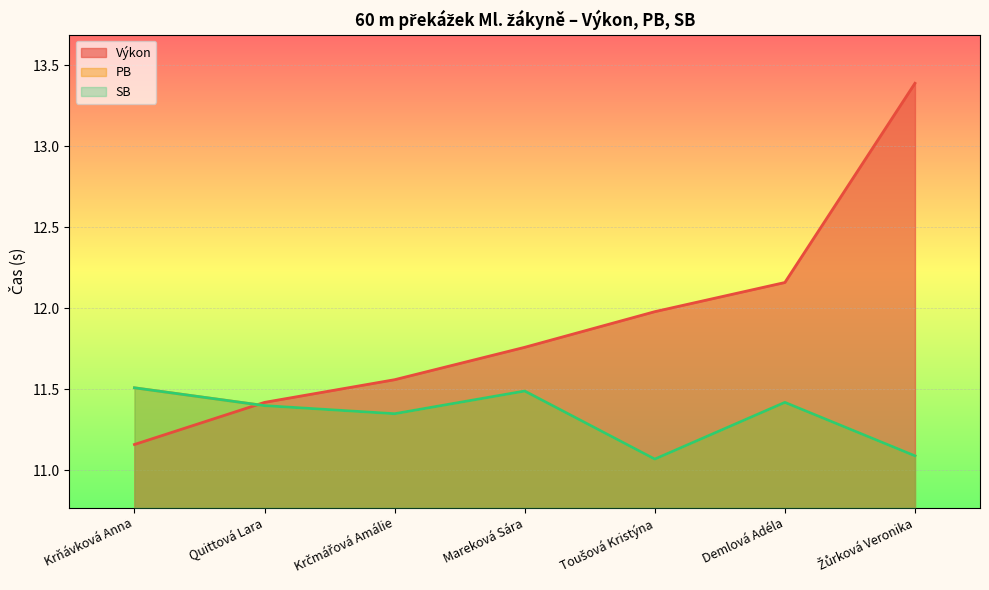

What is the sum of the Výkon values at Quittová Lara and Žůrková Veronika?

24.8